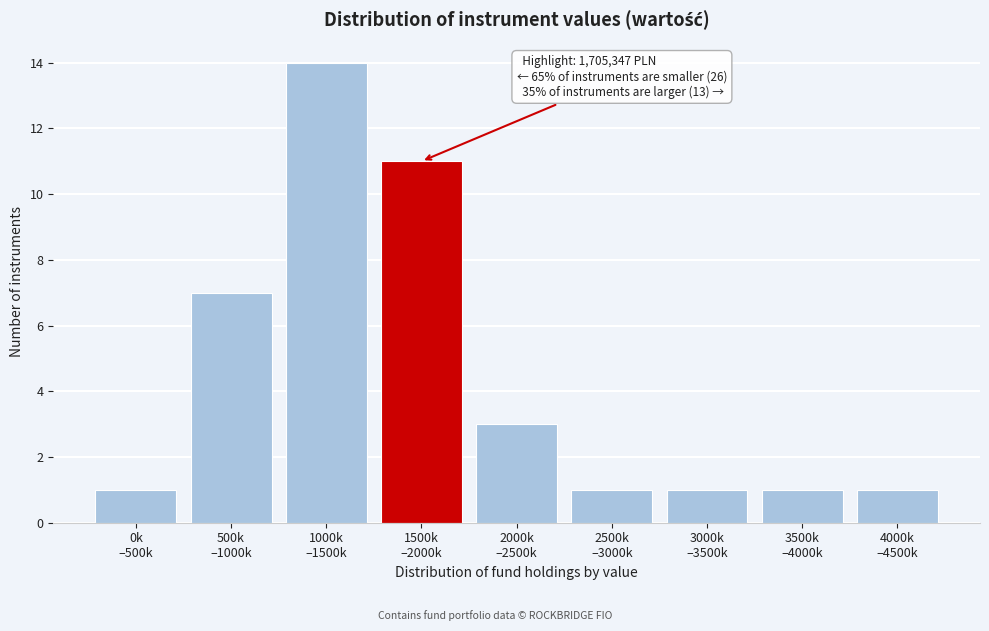

Reading left to right, what are all the values shown in this chart?

1	7	14	11	3	1	1	1	1